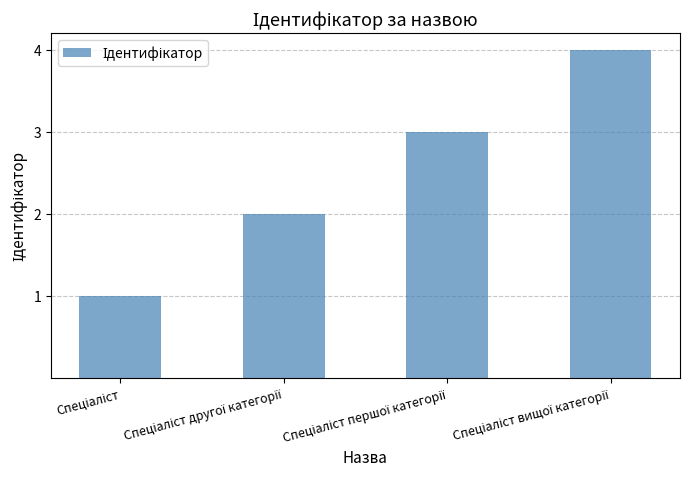

Does the chart contain stacked bars?

No